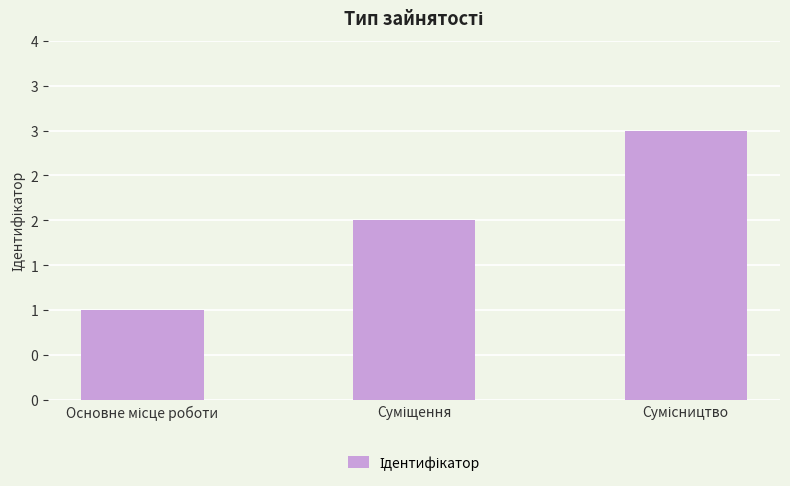

Does the chart contain any negative values?

No